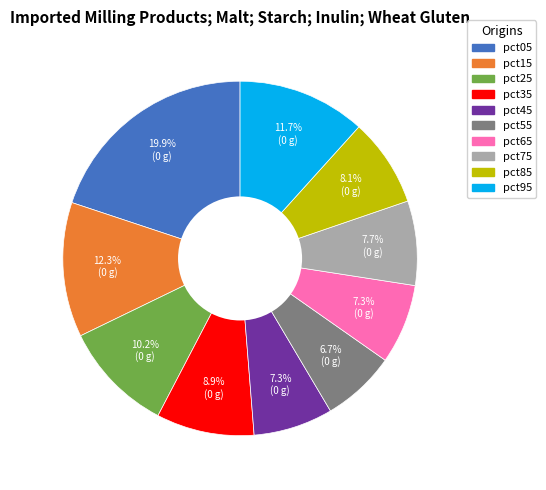

To the nearest percent, what is the difference between the pct35 and pct05 slice percentages?

11%